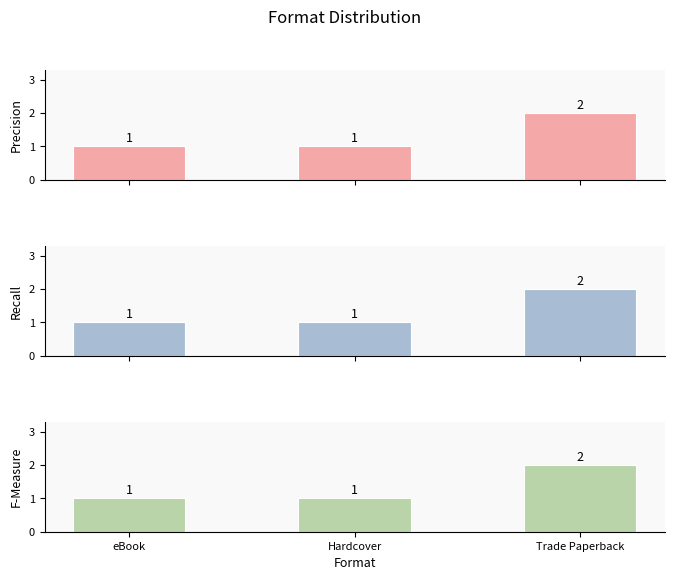

Rank the series by their maximum value, from highest to lowest.

Precision, Recall, F-Measure